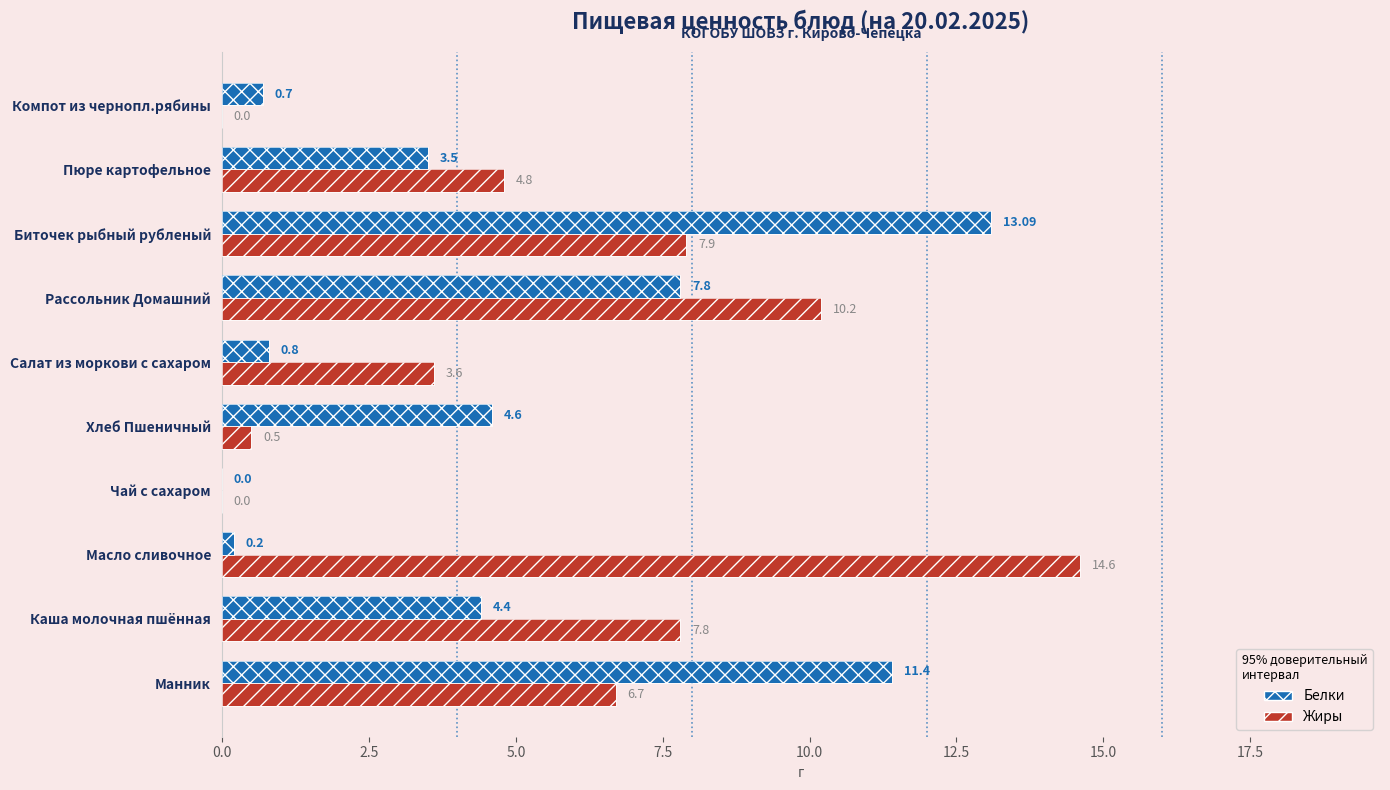

Which series has the largest total across all categories?

Жиры